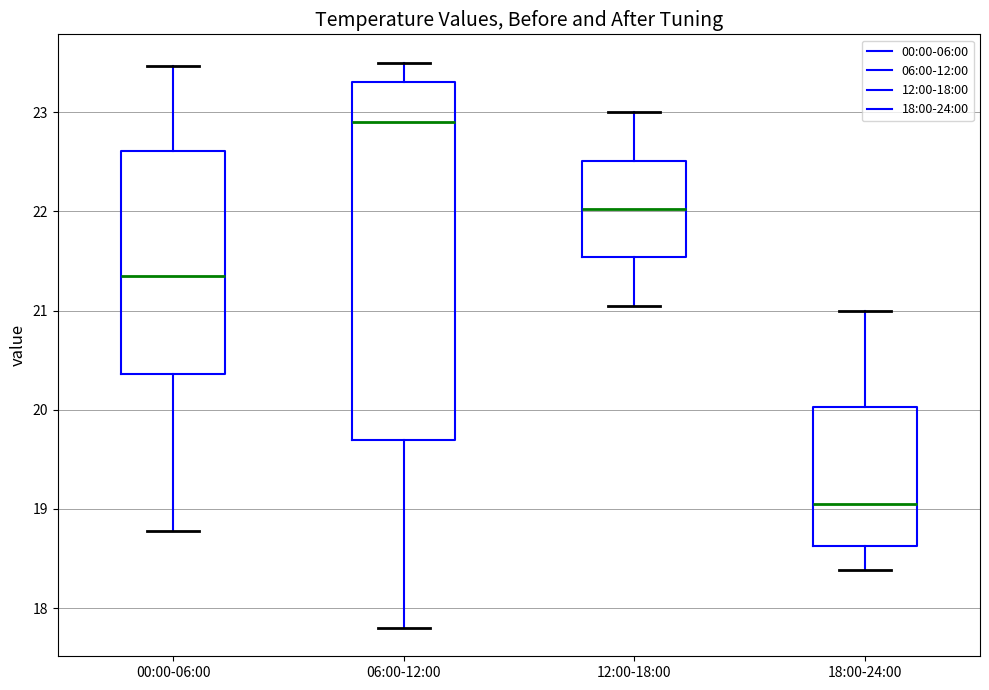

Reading left to right, transcribe this box plot: for each box, give where its median line is, the range the box spans, and where its two whiskers end, as read against the y-axis. The values are not printed on the chart, so give them approximately, as read against the axis.

00:00-06:00: median 21.3, box 20.4 to 22.6, whiskers 18.8 to 23.5
06:00-12:00: median 22.9, box 19.7 to 23.3, whiskers 17.8 to 23.5
12:00-18:00: median 22.0, box 21.5 to 22.5, whiskers 21.1 to 23.0
18:00-24:00: median 19.1, box 18.6 to 20.0, whiskers 18.4 to 21.0